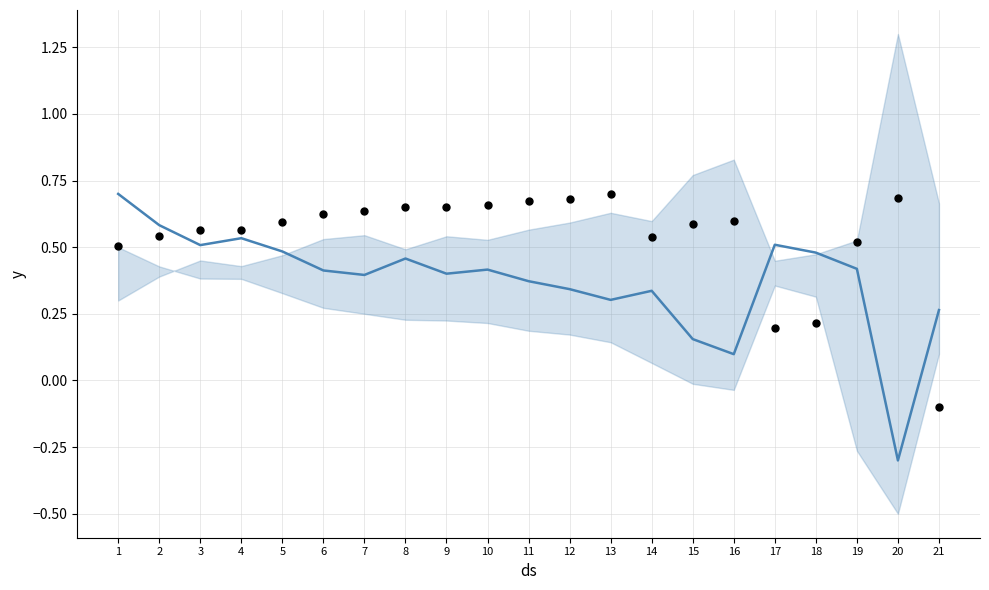

What is the total value across all series at 18?

0.7